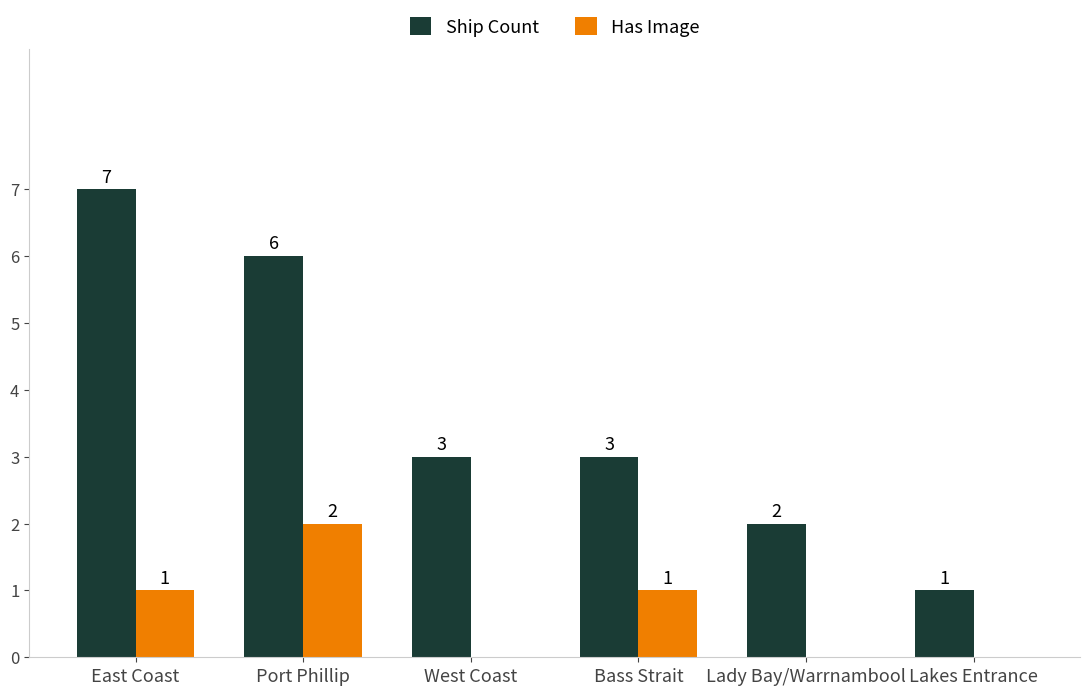

True or false: Ship Count has a value of 7 at East Coast.

True